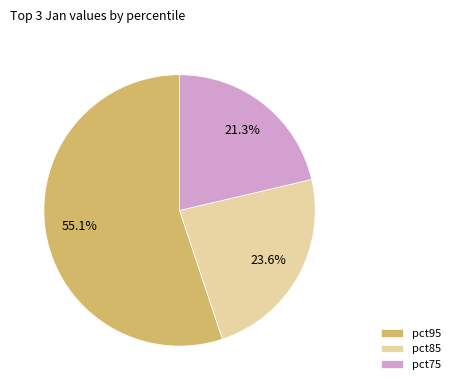

How many segments does this pie chart have?

3